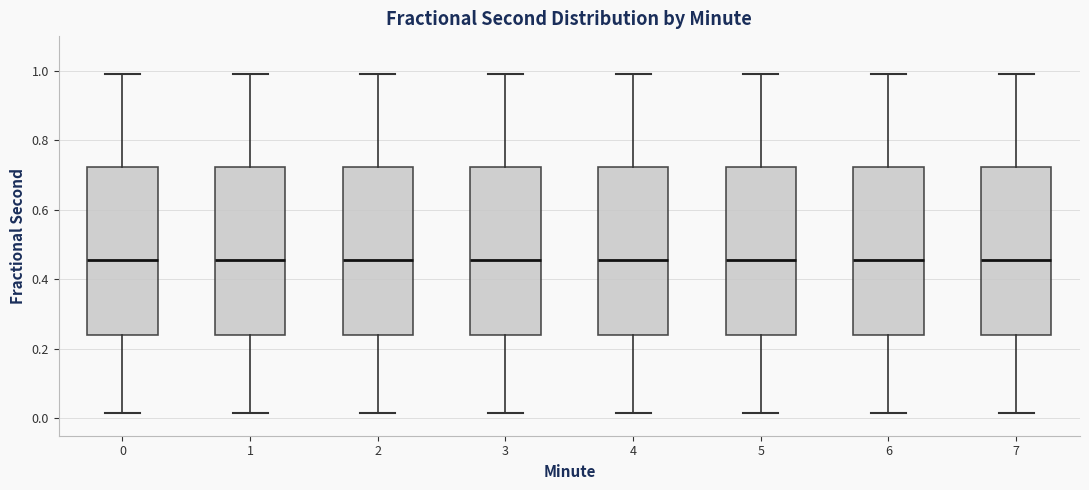

Where is the upper edge of the box at x = 3 on the y-axis? The values are not printed on the chart, so give them approximately, as read against the axis.

0.72